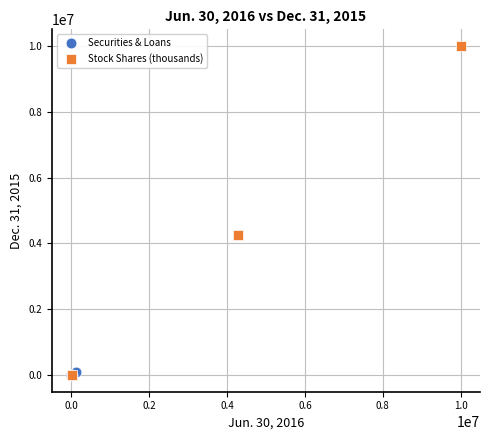

Which series has the widest spread of Y values?

Stock Shares (thousands)